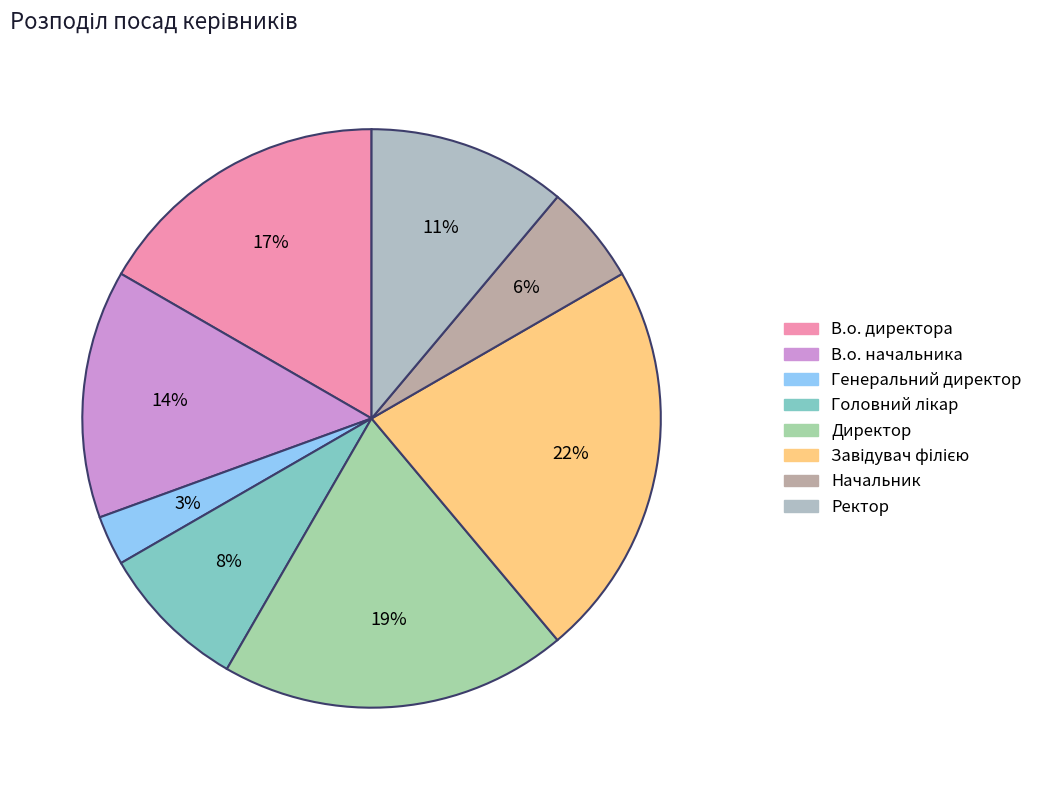

To the nearest percent, what is the difference between the largest and smallest slice percentages?

19%